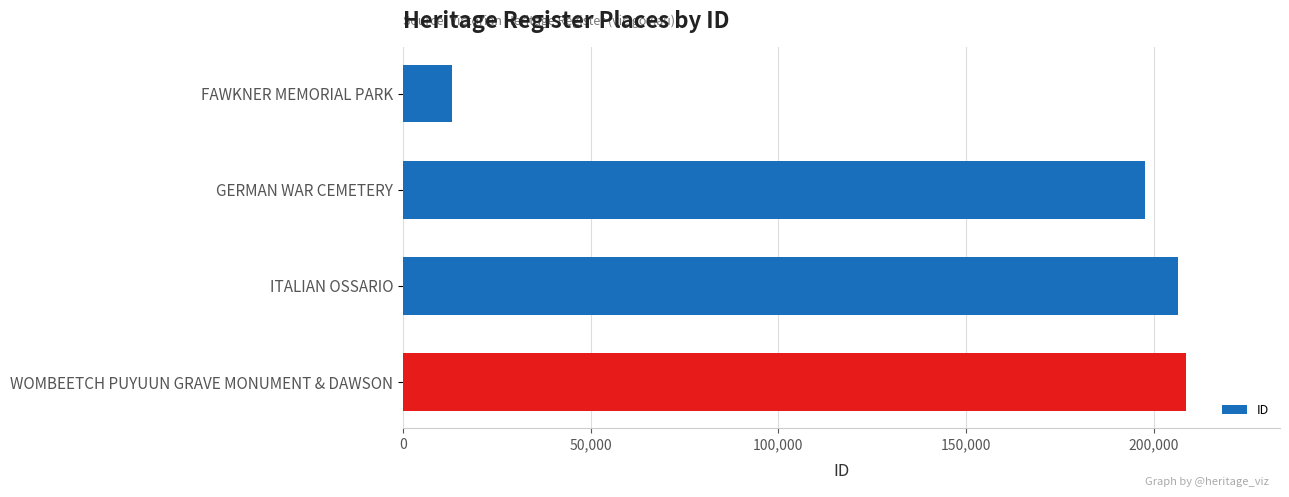

What is the value of the 2nd bar from the top?

197542